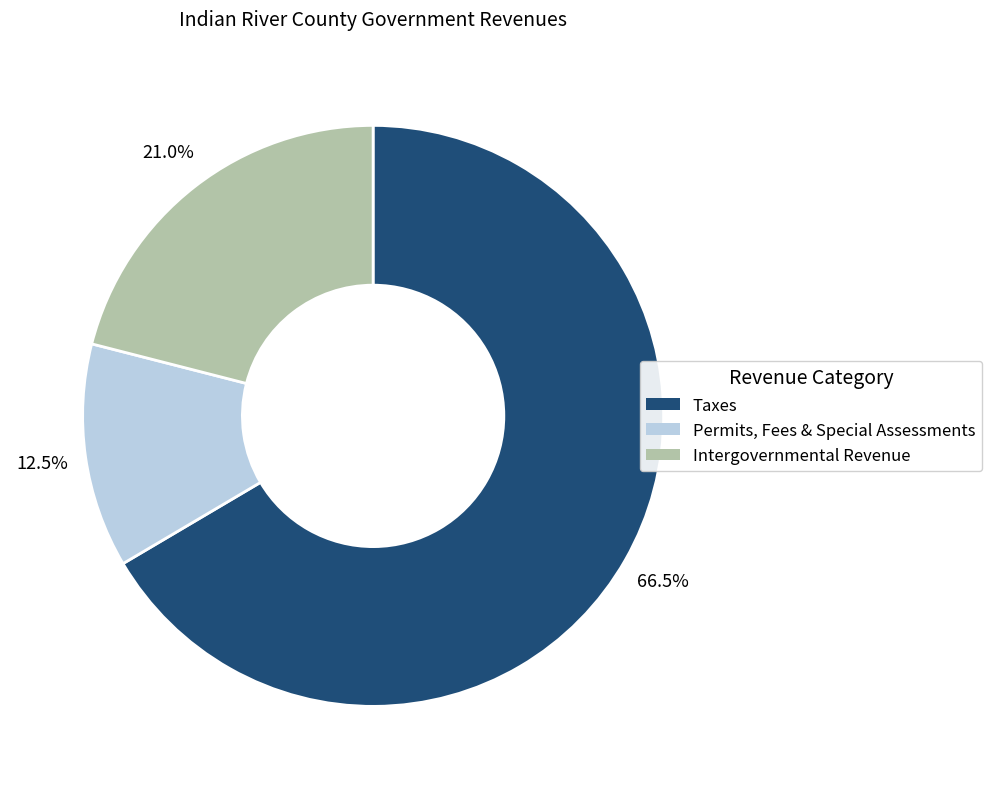

Does any single category account for the majority?

Yes